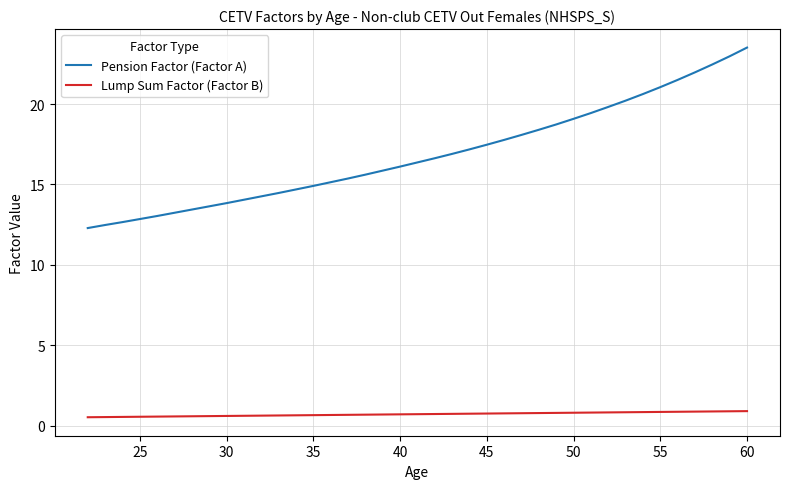

What is the difference between the maximum and minimum values in the Lump Sum Factor (Factor B) series?

0.4